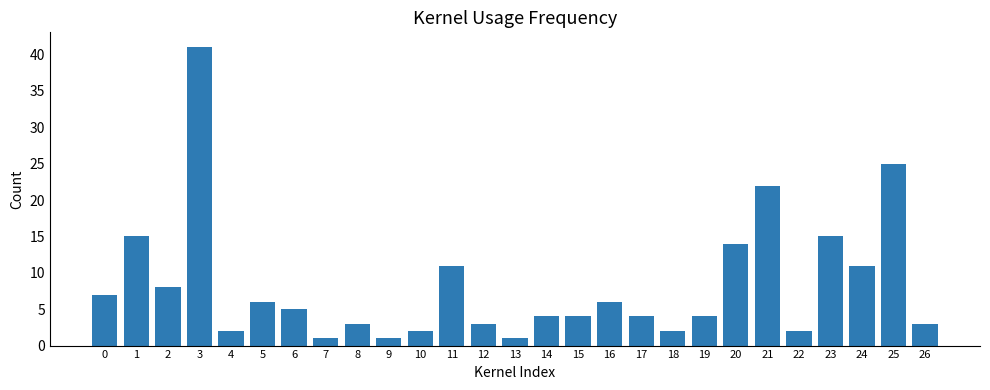

What is the maximum value shown in the chart?

41